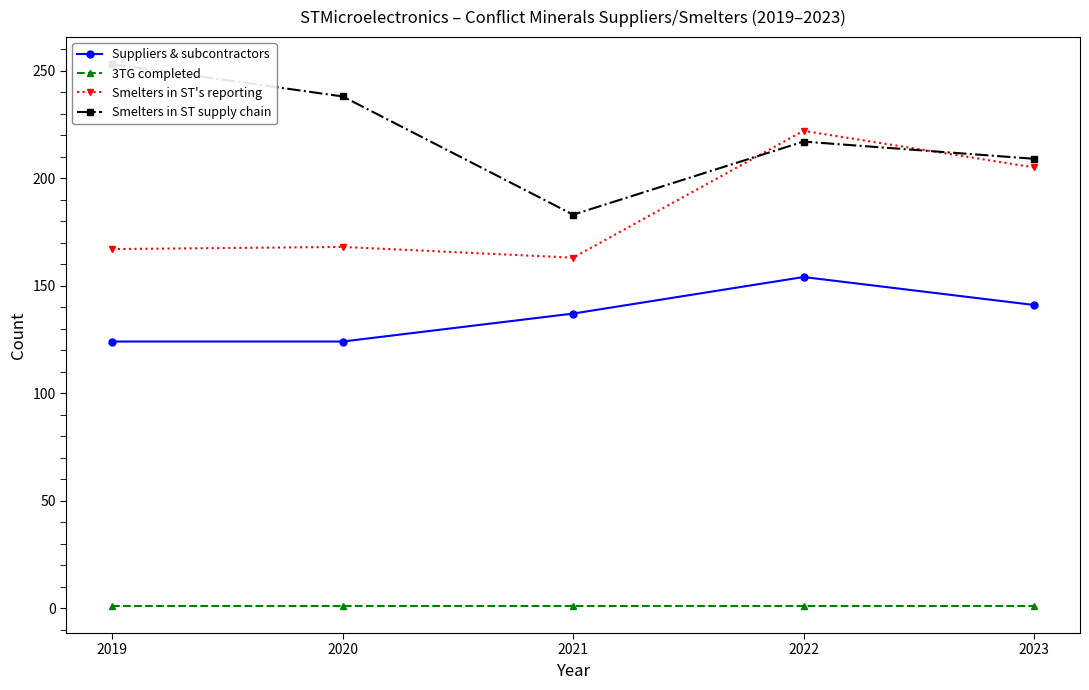

What is the value of the Smelters in ST's reporting point at the 4th from the left?

222